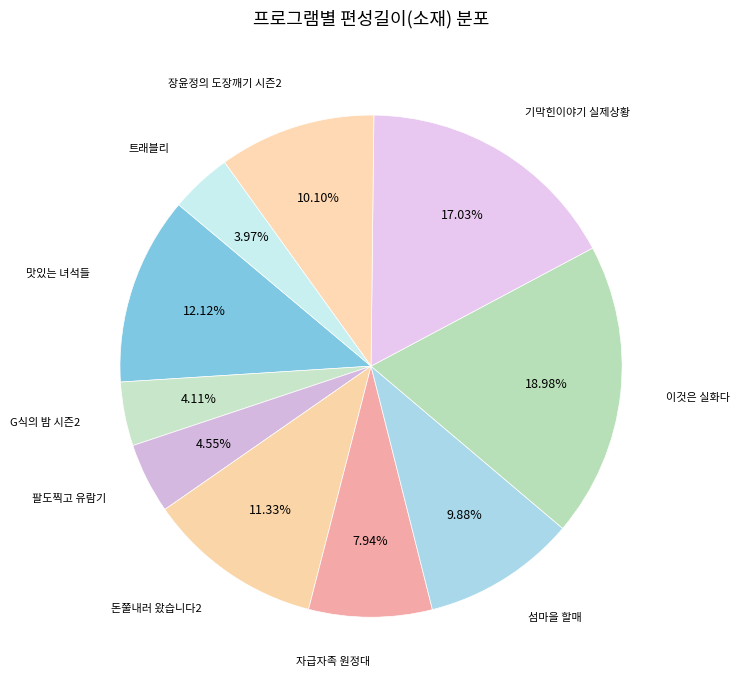

Rank the categories by value from lowest to highest.

트래블리, G식의 밤 시즌2, 팔도찍고 유람기, 자급자족 원정대, 섬마을 할매, 장윤정의 도장깨기 시즌2, 돈쭐내러 왔습니다2, 맛있는 녀석들, 기막힌이야기 실제상황, 이것은 실화다